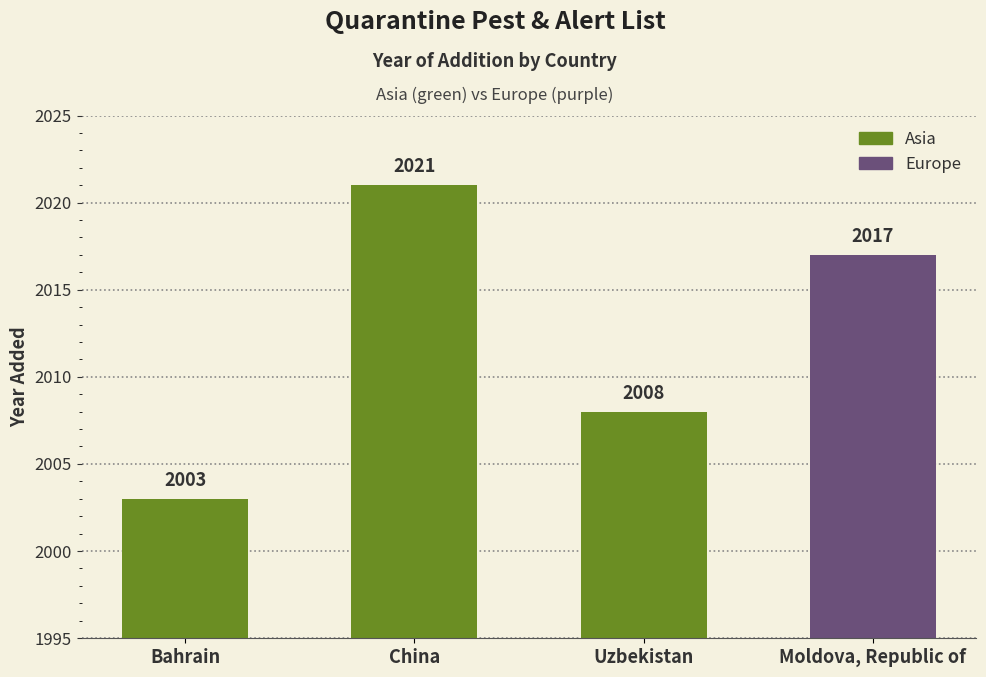

What is the maximum value shown in the chart?

2021